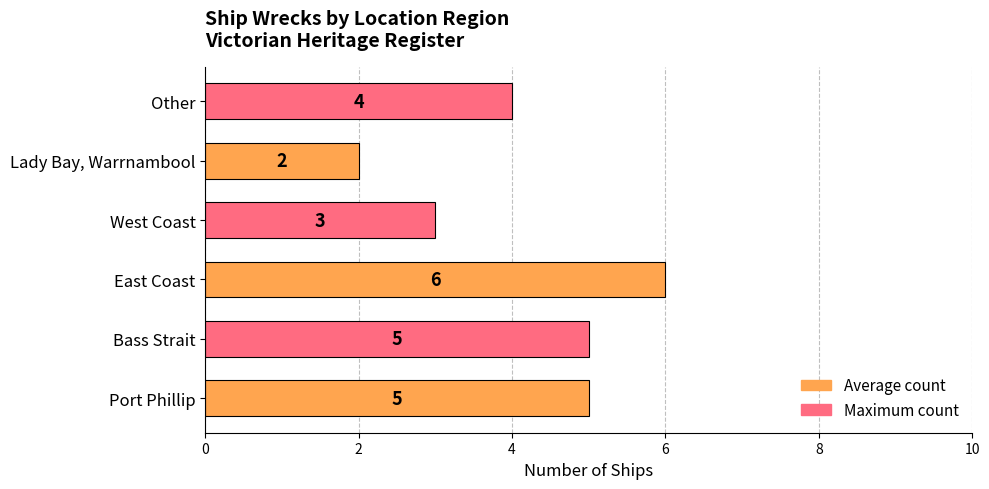

Reading bottom to top, what are all the values shown in this chart?

Port Phillip=5	Bass Strait=5	East Coast=6	West Coast=3	Lady Bay, Warrnambool=2	Other=4